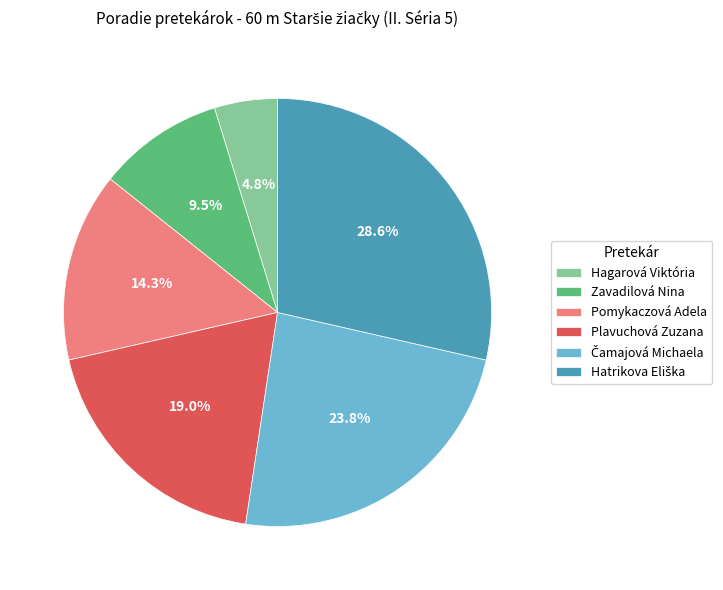

What is the ratio of the value at Zavadilová Nina to the value at Plavuchová Zuzana?

0.5